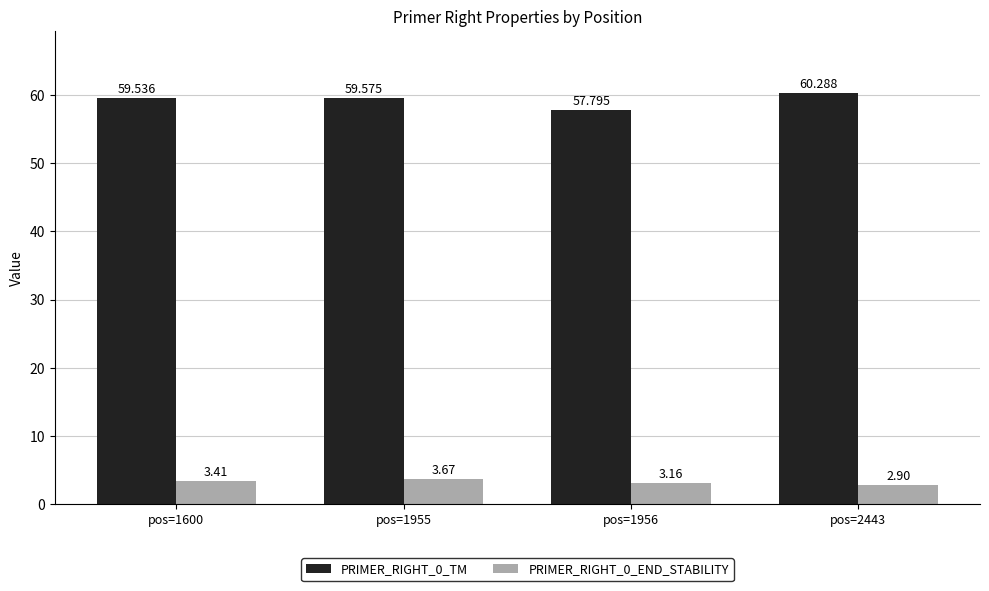

Is the value of PRIMER_RIGHT_0_TM at pos=1956 greater than the value of PRIMER_RIGHT_0_END_STABILITY at pos=1600?

Yes